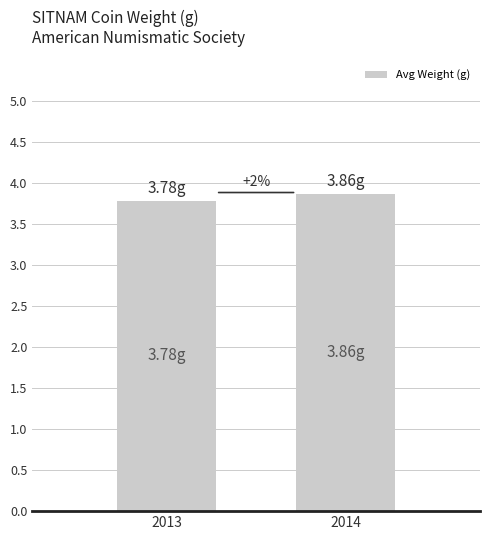

What is the average value?

3.8